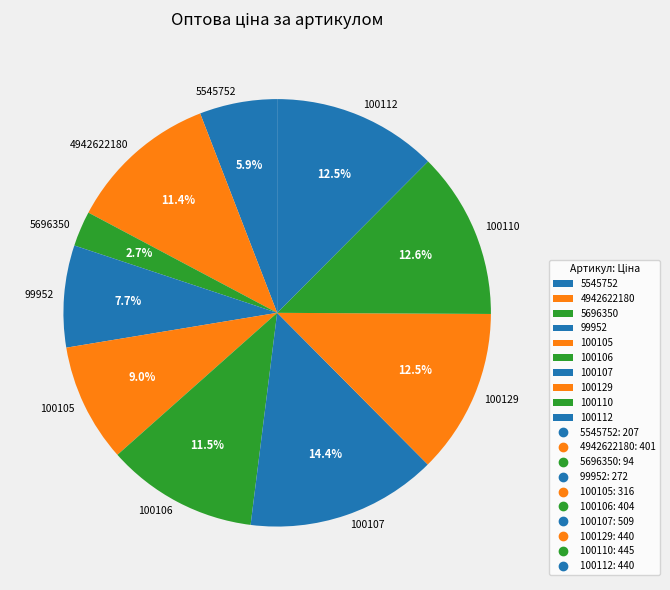

Does 99952 account for over 50% of the chart?

No